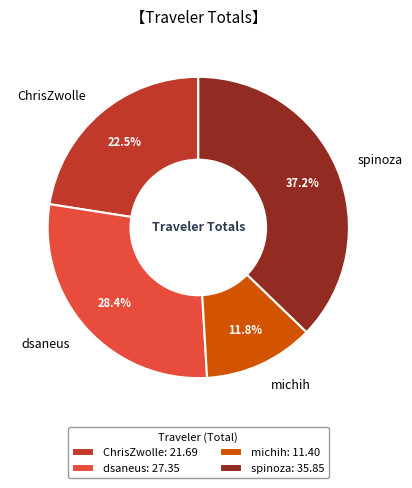

How many segments does this pie chart have?

4